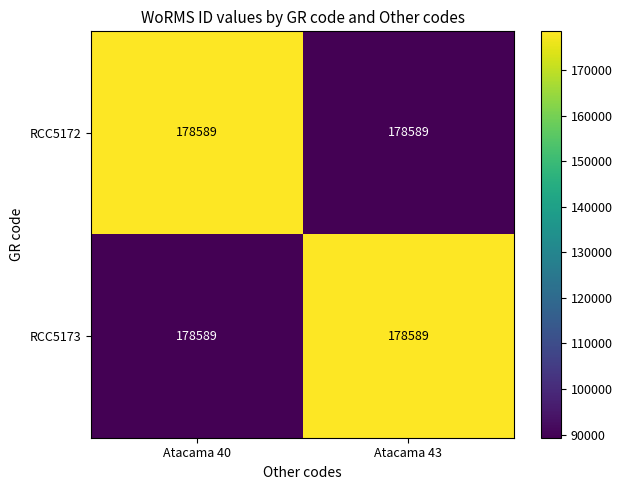

Which has a higher value, Atacama 43 or Atacama 40?

Atacama 40